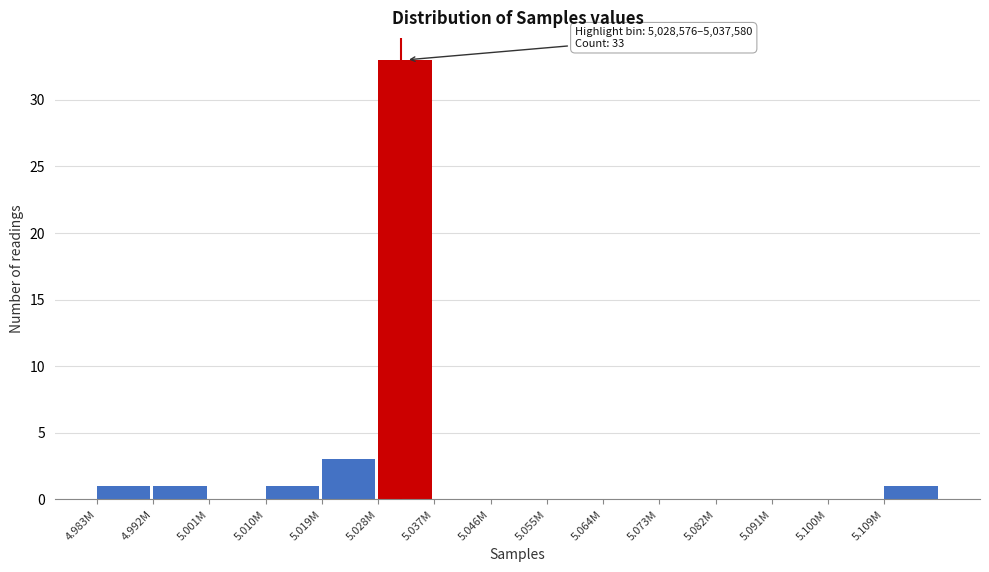

Reading left to right, what are all the values shown in this chart?

4.983M=1	4.992M=1	5.001M=0	5.010M=1	5.019M=3	5.028M=33	5.037M=0	5.046M=0	5.055M=0	5.064M=0	5.073M=0	5.082M=0	5.091M=0	5.100M=0	5.109M=1